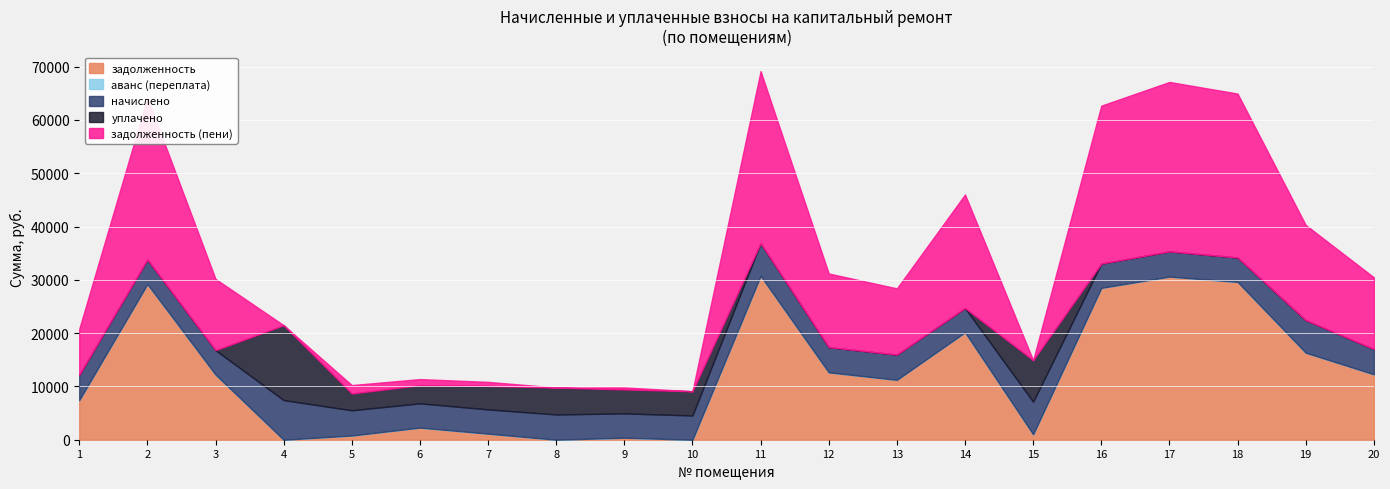

True or false: аванс (переплата) has more than 0 points higher than both neighbors.

True